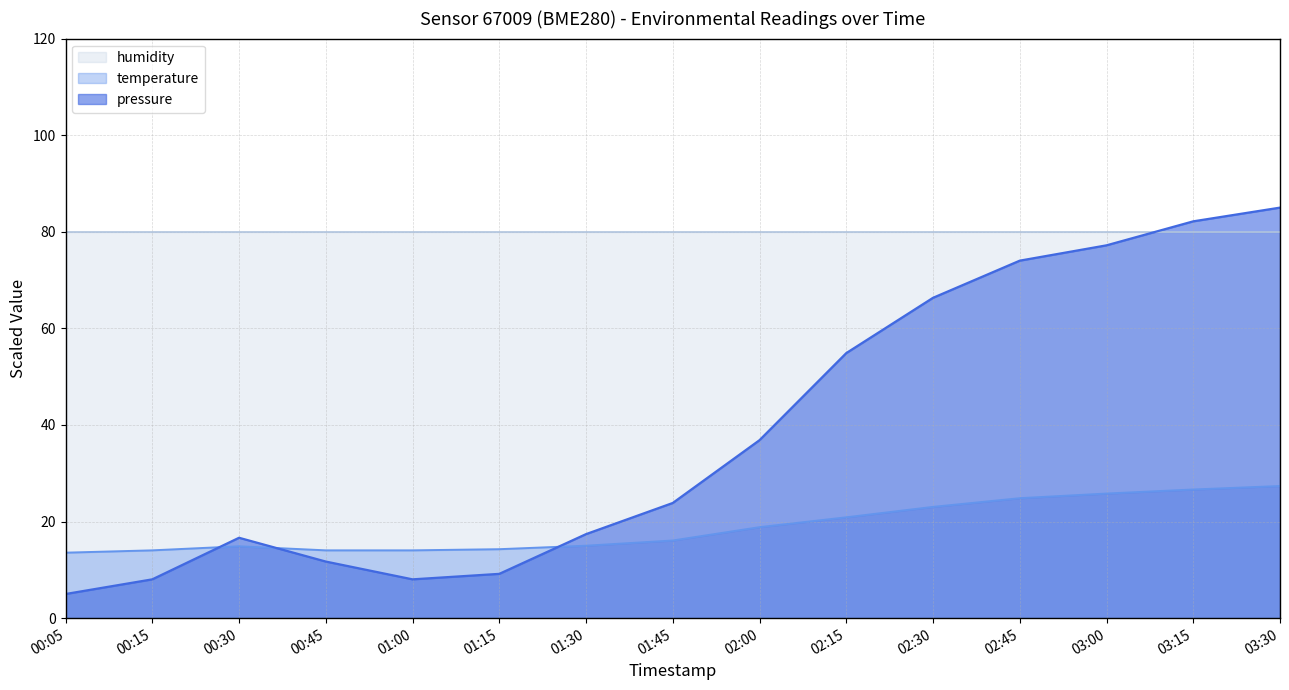

Where is the first local maximum for pressure?

00:30